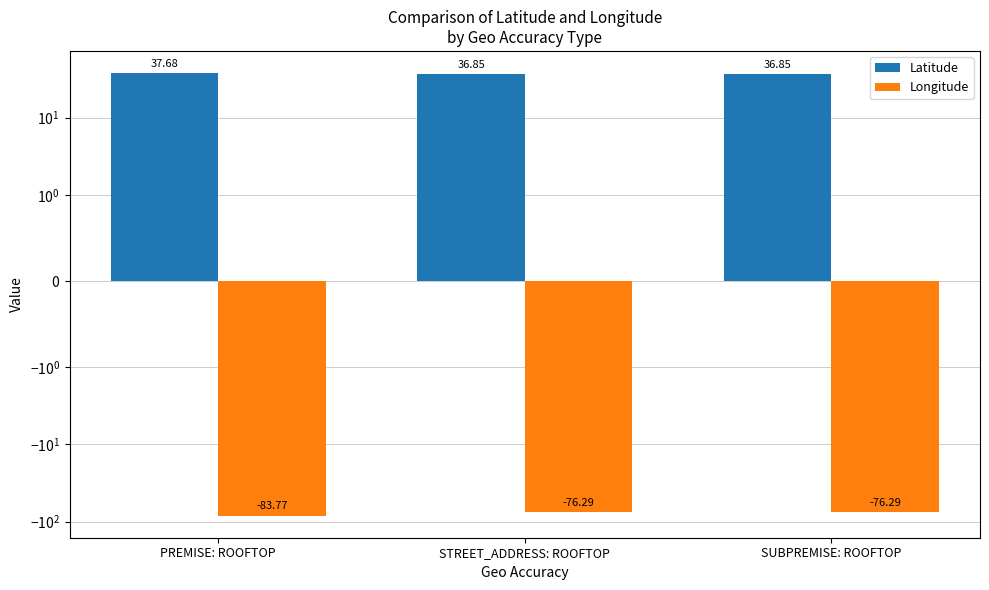

What is the spread (max minus min) of values at PREMISE: ROOFTOP?

121.4